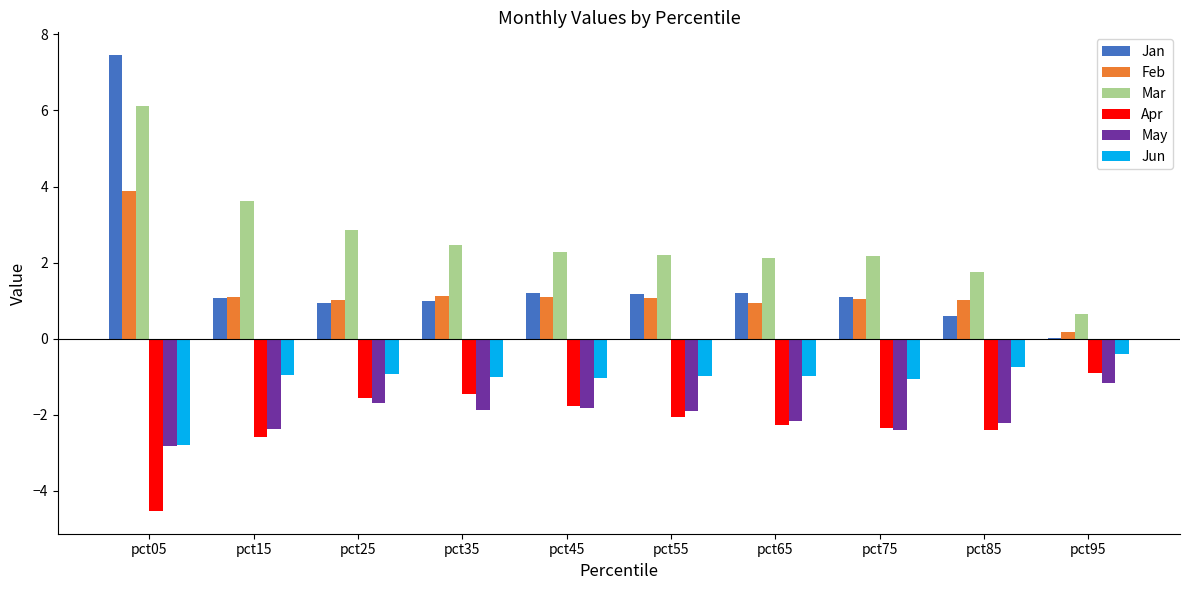

What is the sum of the Feb values at pct35 and pct65?

2.0